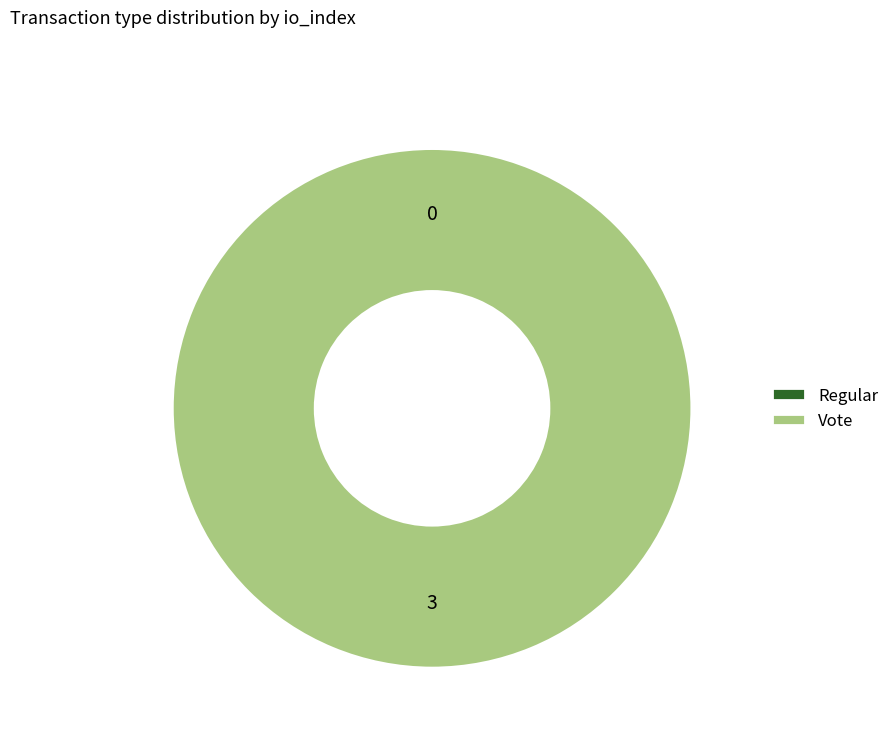

Count the number of slices in the pie.

2